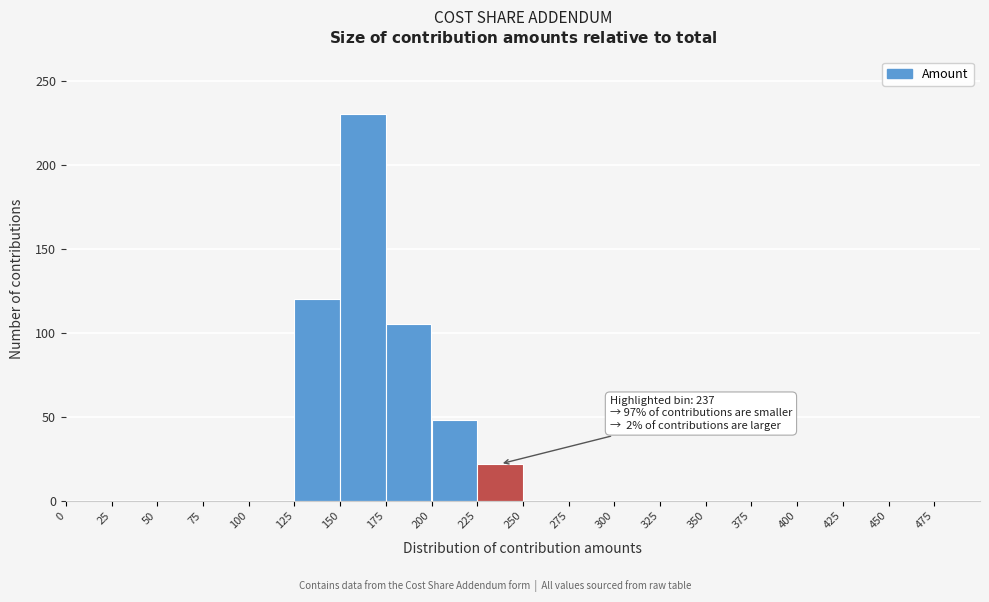

Over which range of the x-axis is the bar tallest?

150 to 175